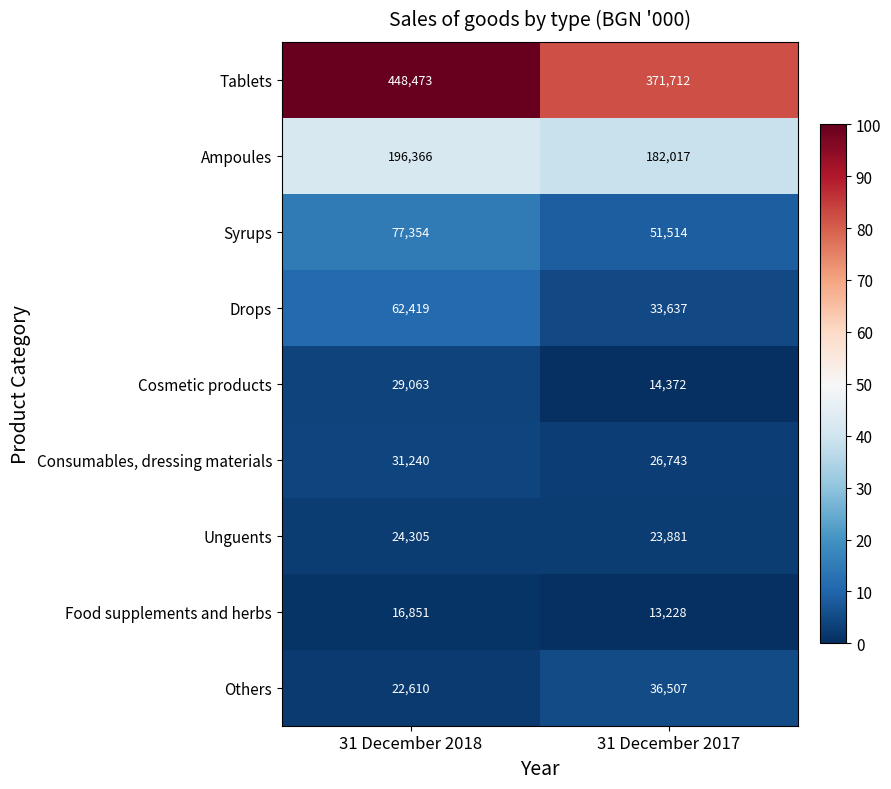

The Food supplements and herbs series shows 16851 at 31 December 2018. True or false?

True